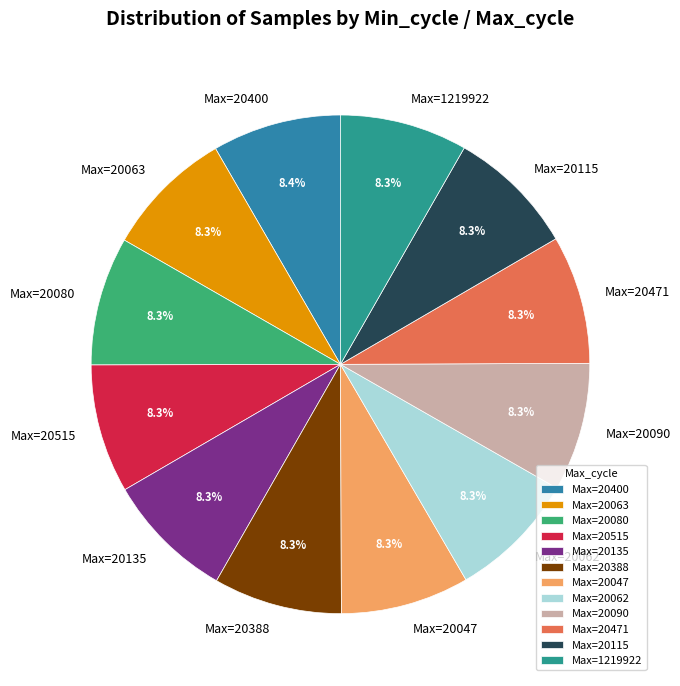

Is there any slice that represents more than half of the pie?

No